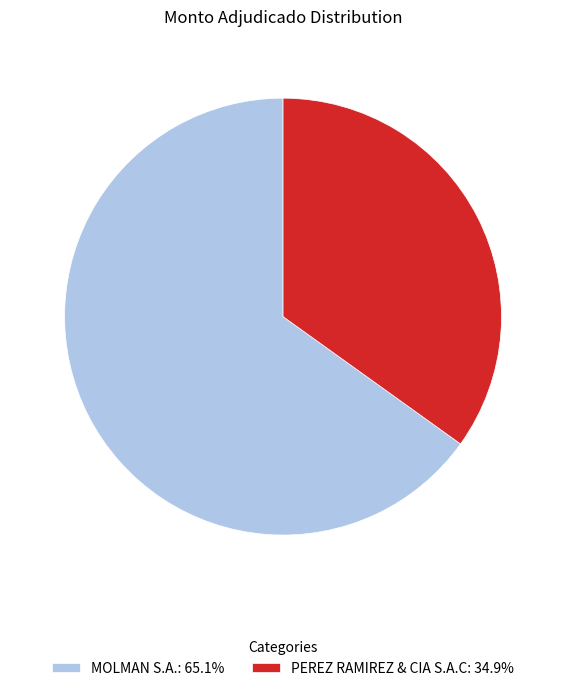

Which has a higher value, PEREZ RAMIREZ & CIA S.A.C or MOLMAN S.A.?

MOLMAN S.A.